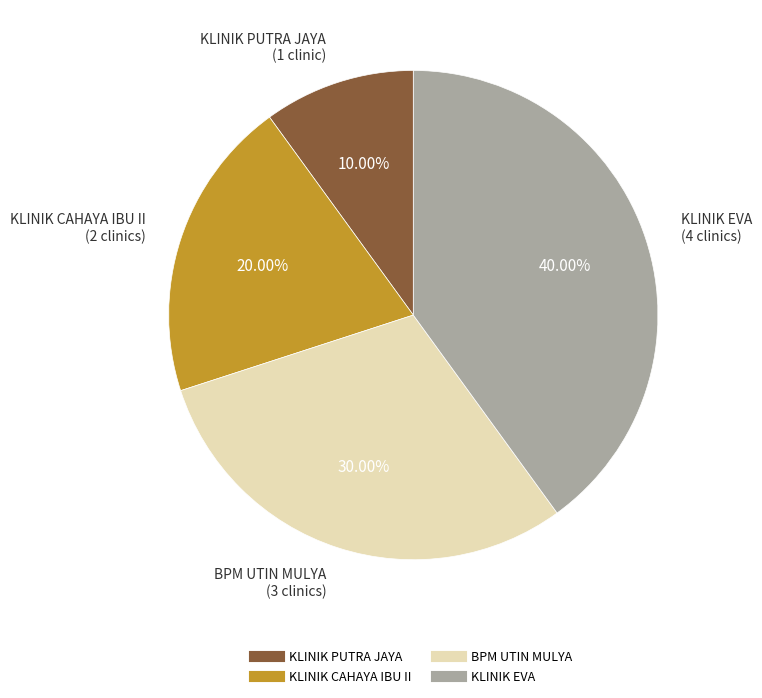

What portion of the pie excludes BPM UTIN MULYA?

70.0%